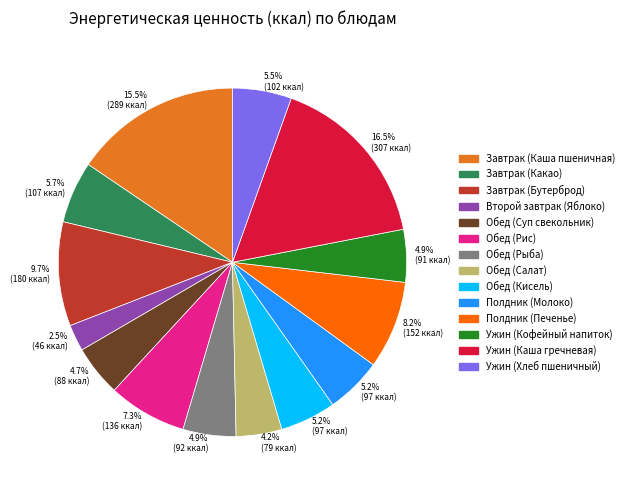

What is the ratio of the value at Обед (Рыба) to the value at Завтрак (Каша пшеничная)?

0.3